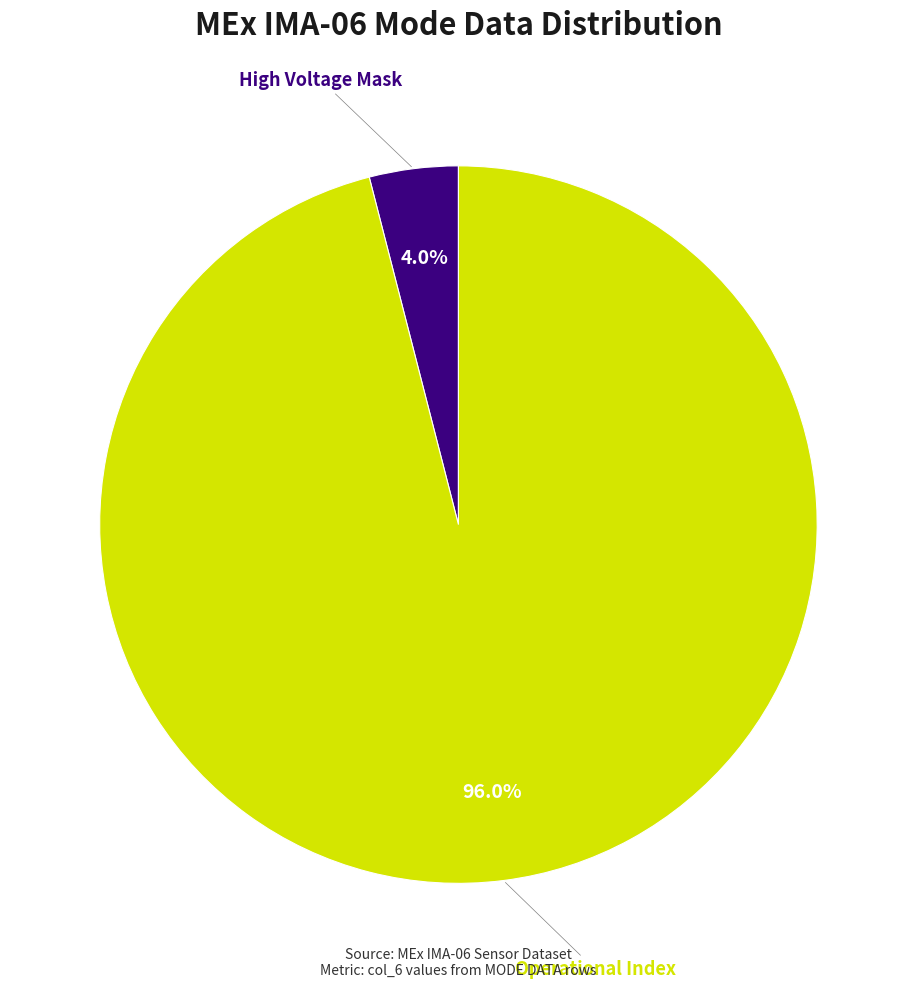

Is there a majority slice in this chart?

Yes